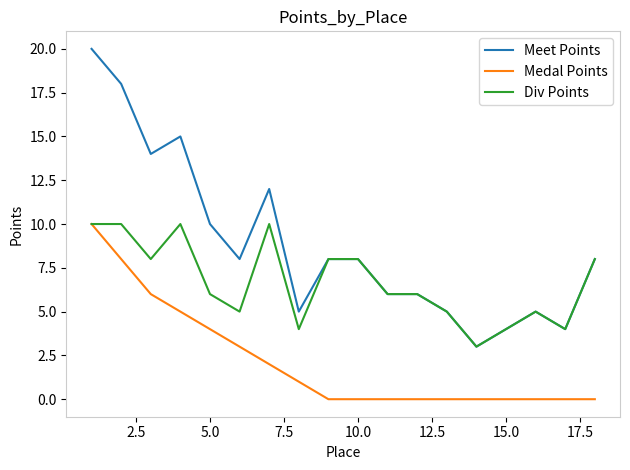

What is the lowest value of the Div Points series?

3